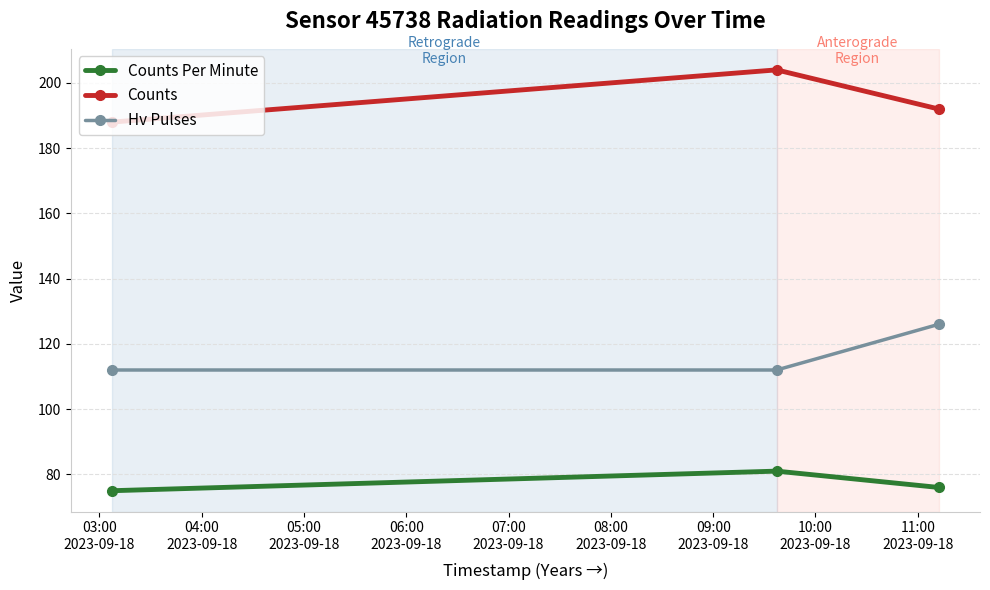

List the series in order of their overall mean, lowest first.

Counts Per Minute, Hv Pulses, Counts